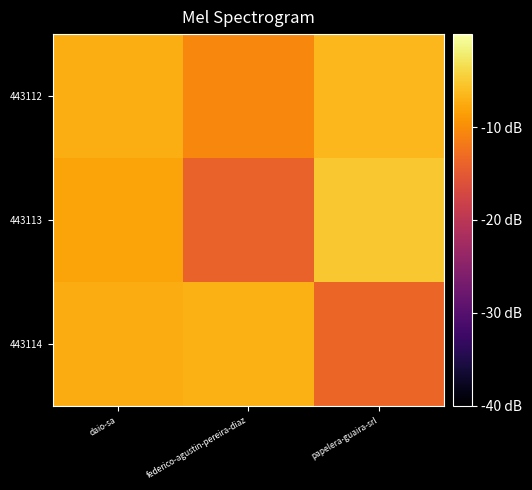

At which category is the sum across all series the highest?

daio-sa